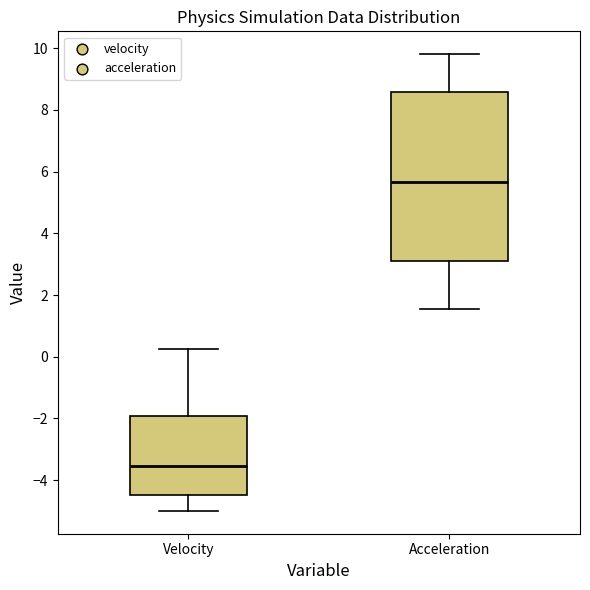

Reading left to right, transcribe this box plot: for each box, give where its median line is, the range the box spans, and where its two whiskers end, as read against the y-axis. The values are not printed on the chart, so give them approximately, as read against the axis.

Velocity: median -3.6, box -4.6 to -2.0, whiskers -5.0 to 0.2
Acceleration: median 5.6, box 3.2 to 8.6, whiskers 1.6 to 9.8